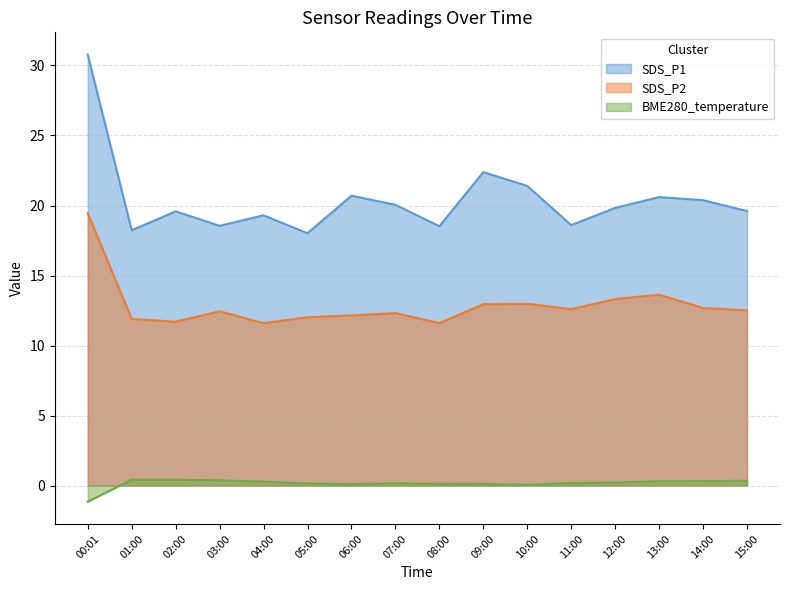

What is the sum of all BME280_temperature values?

2.4